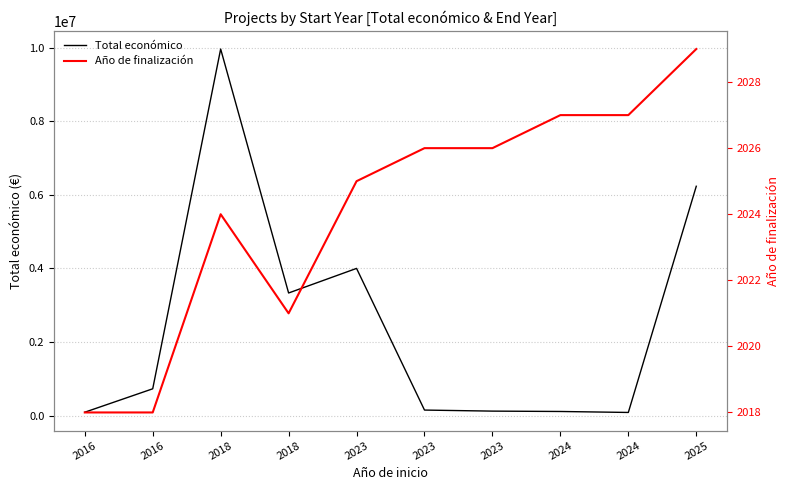

Rank the series by their maximum value, from lowest to highest.

Año de finalización, Total económico